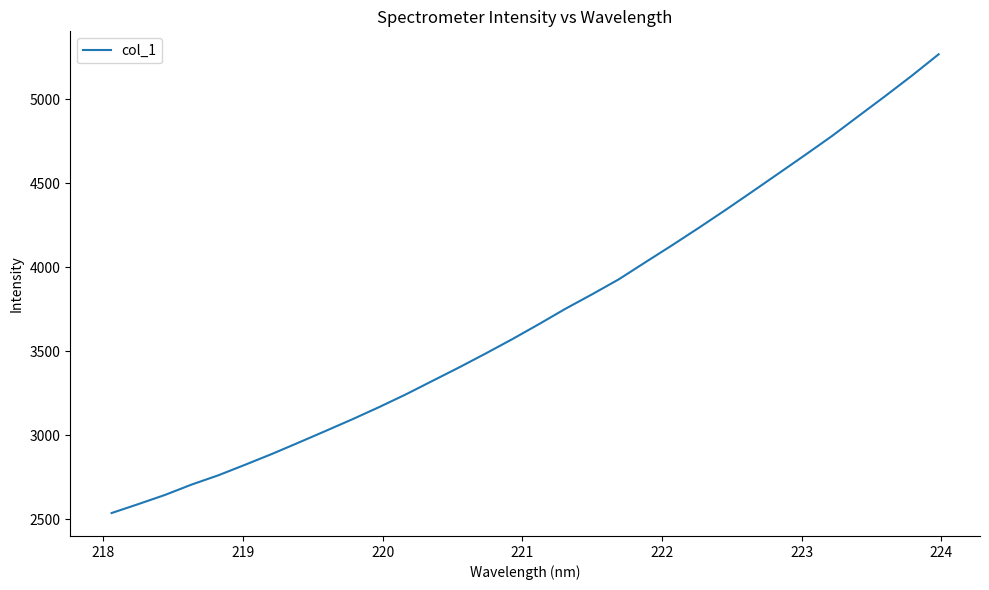

True or false: there are more than 2 points higher than both neighbors.

False